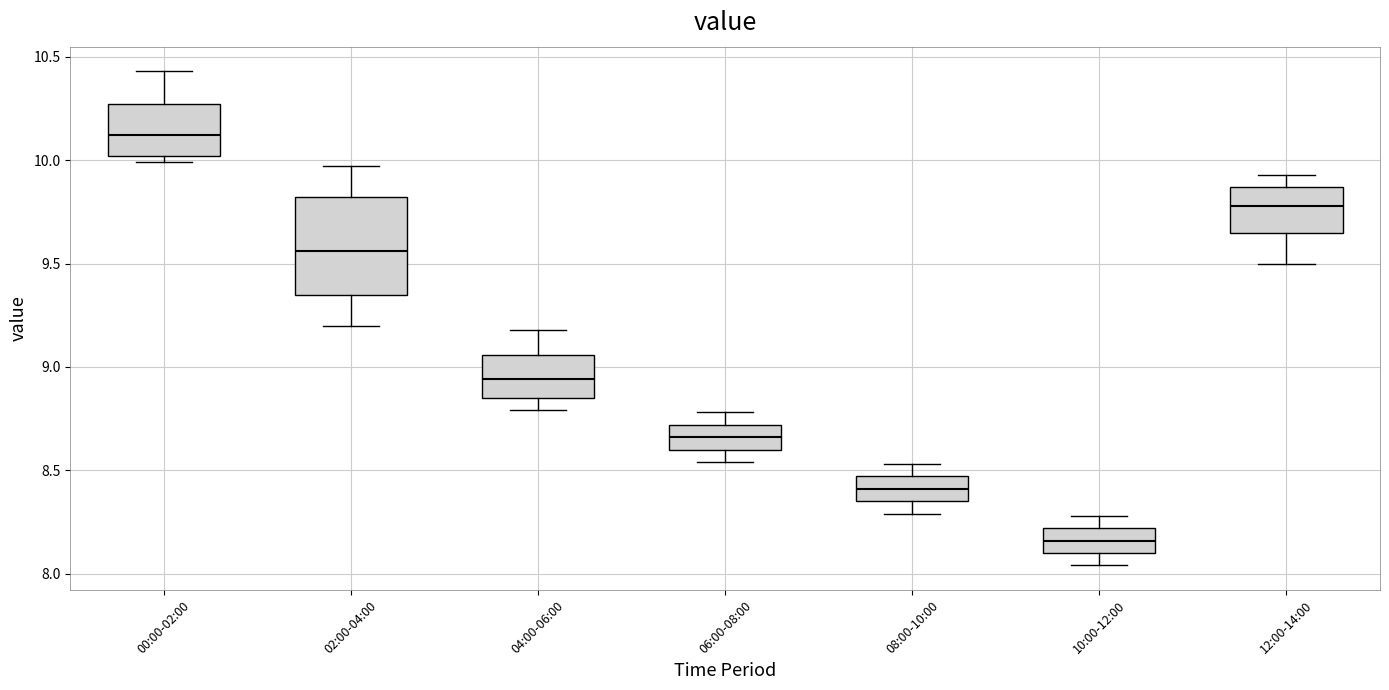

Which box's median line is the highest?

00:00-02:00